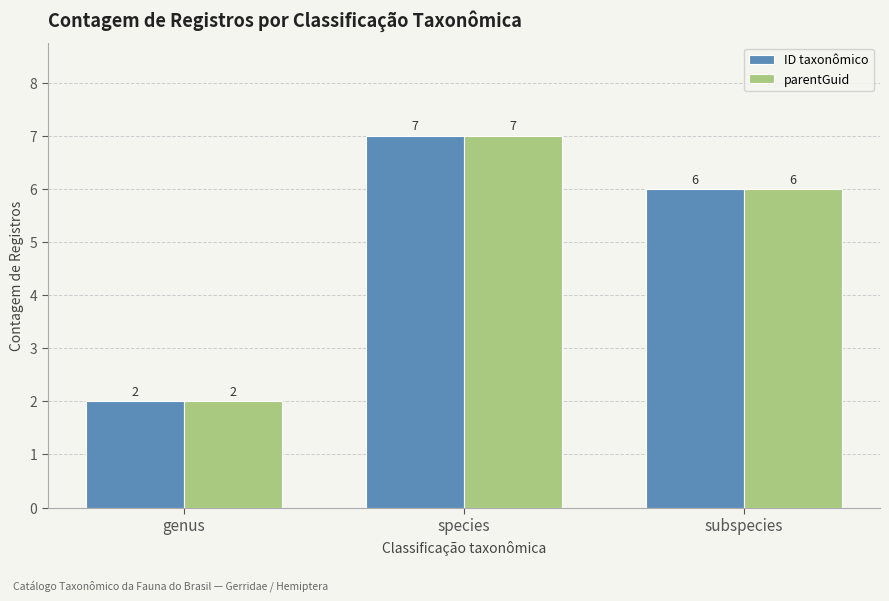

At how many categories does at least one series exceed 3?

2